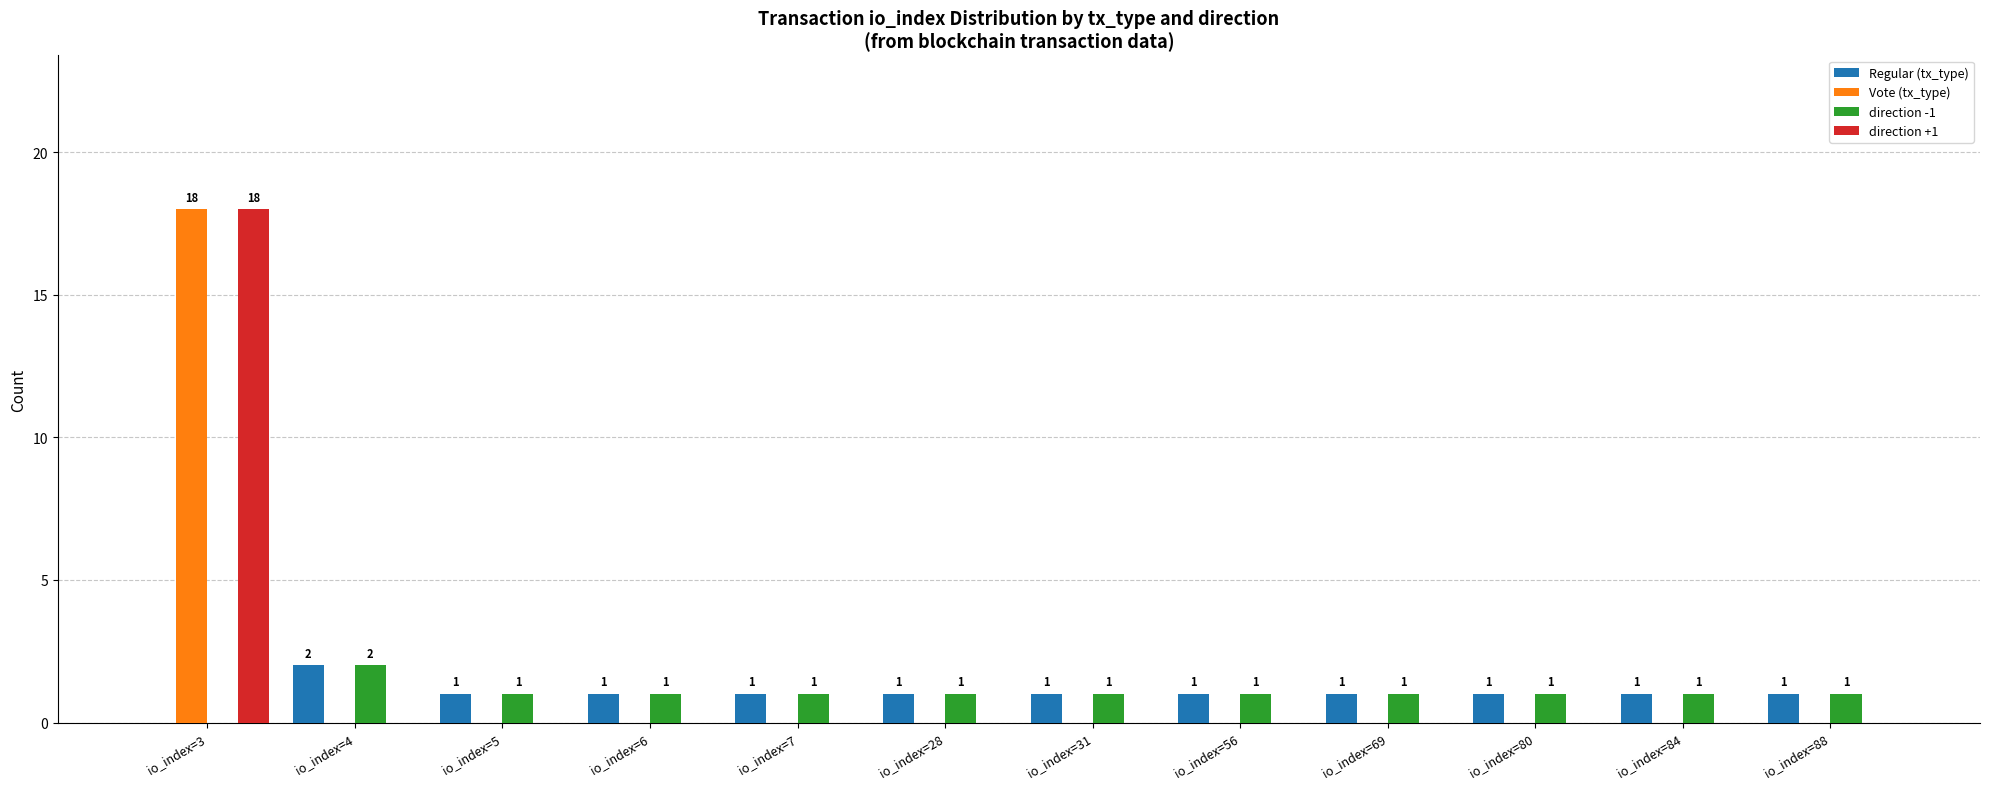

How many distinct data groups are displayed?

4